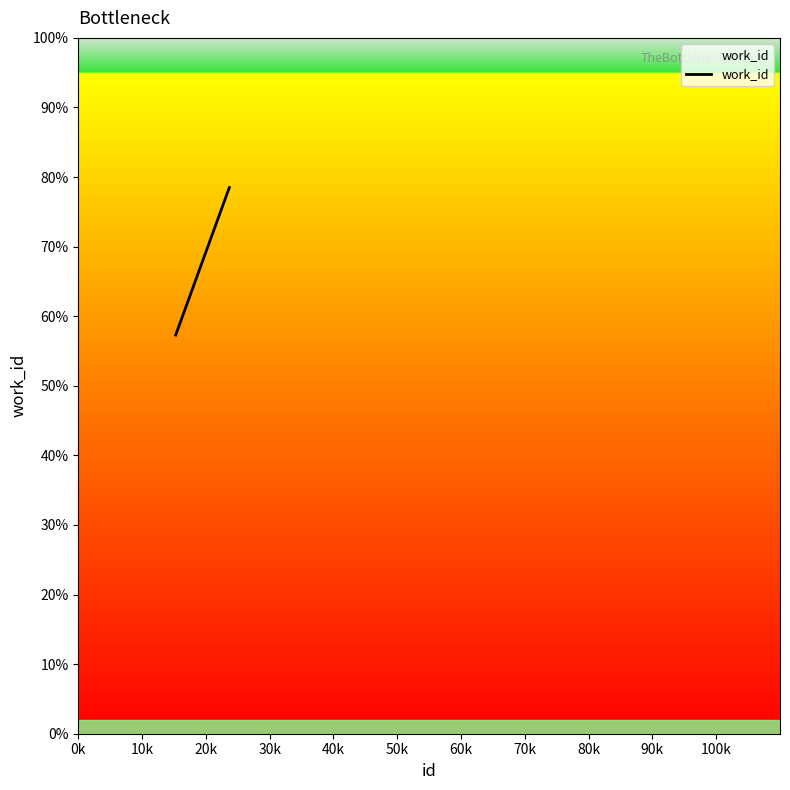

Is this an area chart (filled region under the line)?

Yes